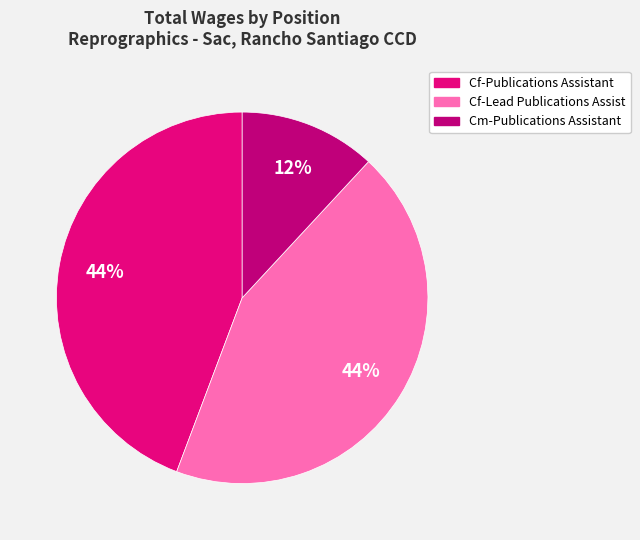

Is it true that Cf-Lead Publications Assist is 57% of the pie?

False